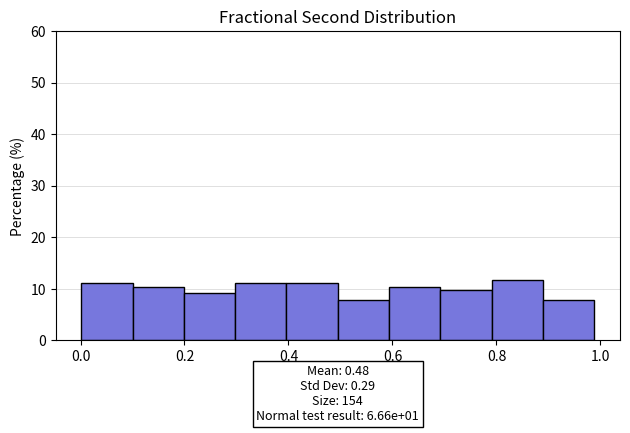

Reading left to right, transcribe this chart: for each bar, give the range it covers on the x-axis and its height. Neither the bar edges nor the heights are printed on the chart, so give them approximately, as read against the axes.

0.00 to 0.10: 11
0.10 to 0.20: 10
0.20 to 0.30: 9
0.30 to 0.40: 11
0.40 to 0.50: 11
0.50 to 0.60: 8
0.60 to 0.70: 10
0.70 to 0.80: 10
0.80 to 0.88: 12
0.88 to 0.98: 8